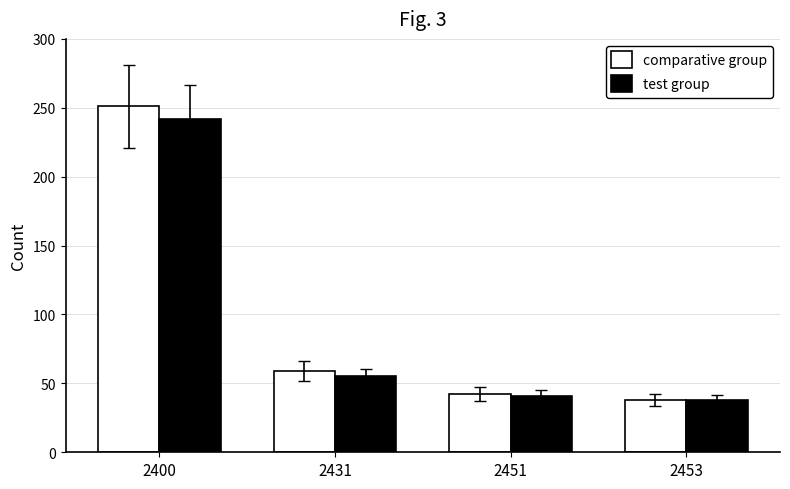

What is the difference between the highest and lowest values at 2451?

1